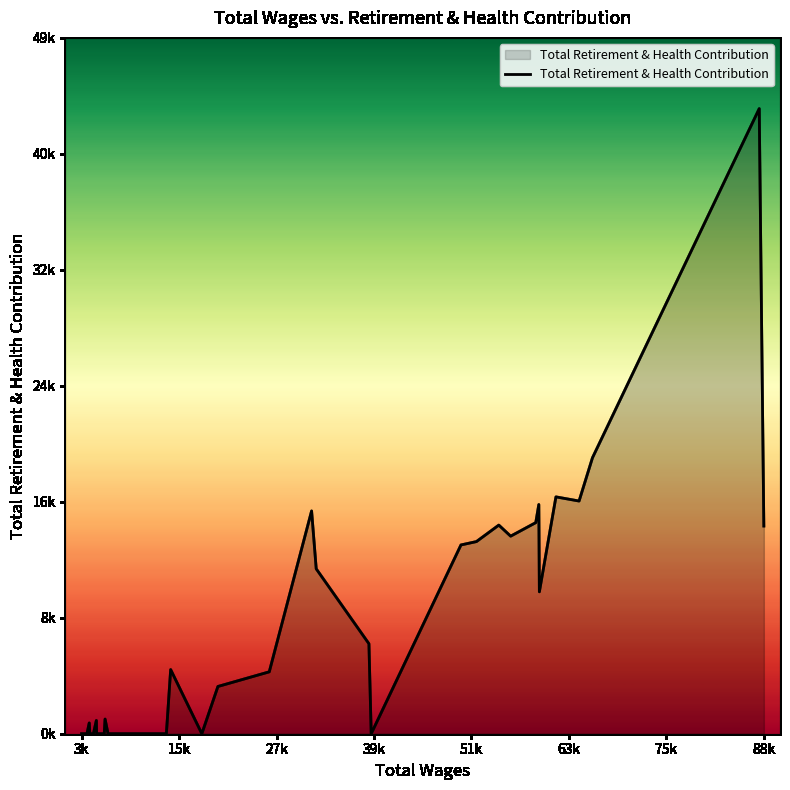

What is the average value?

6426